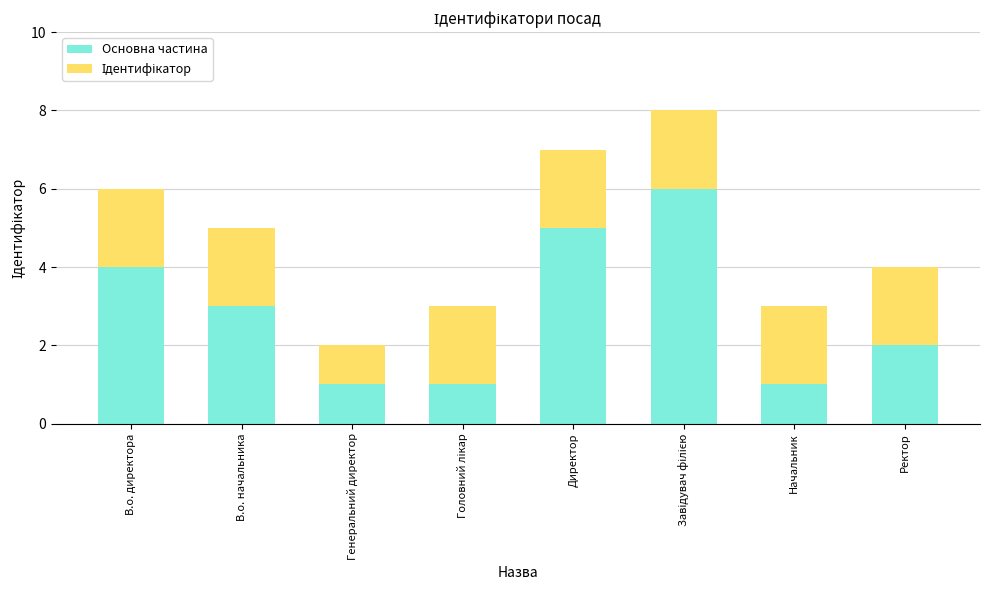

What is the approximate value of Основна частина at В.о. начальника?

3